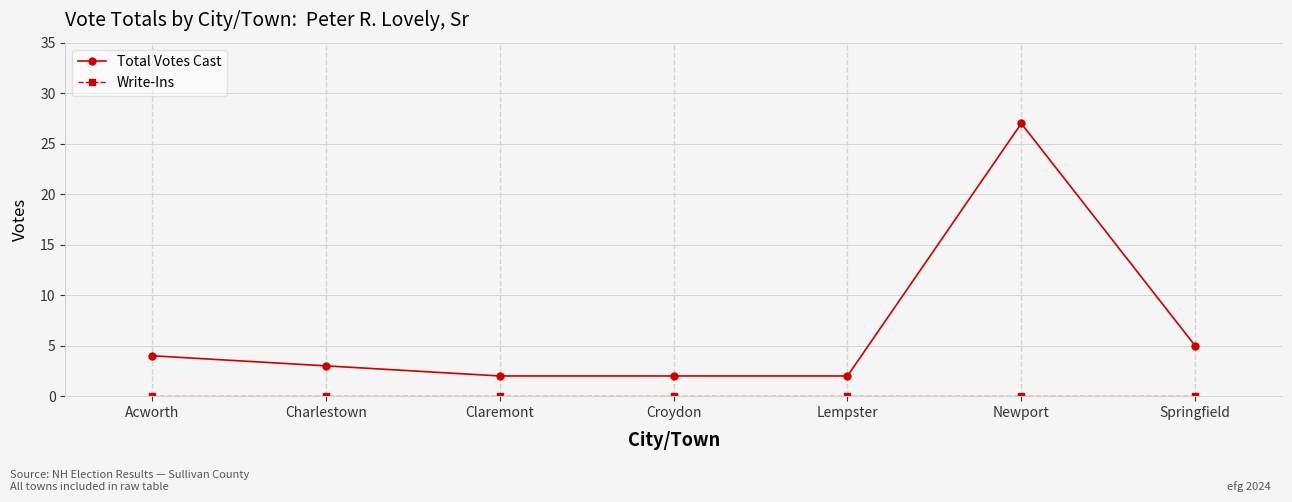

What is the label of the 6th point from the left?

Newport